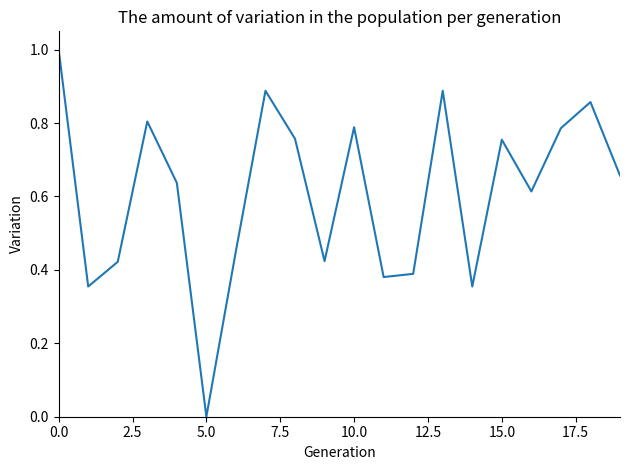

What is the maximum value shown in the chart?

1.0